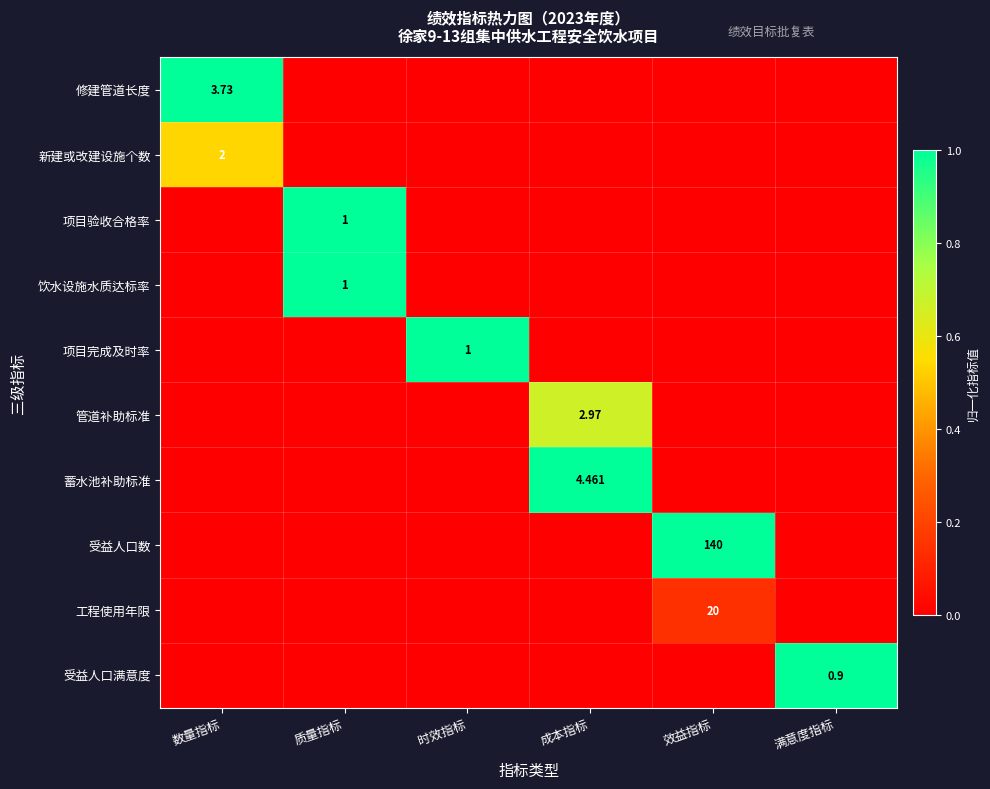

The 修建管道长度 series shows -0.6 at 成本指标. True or false?

False